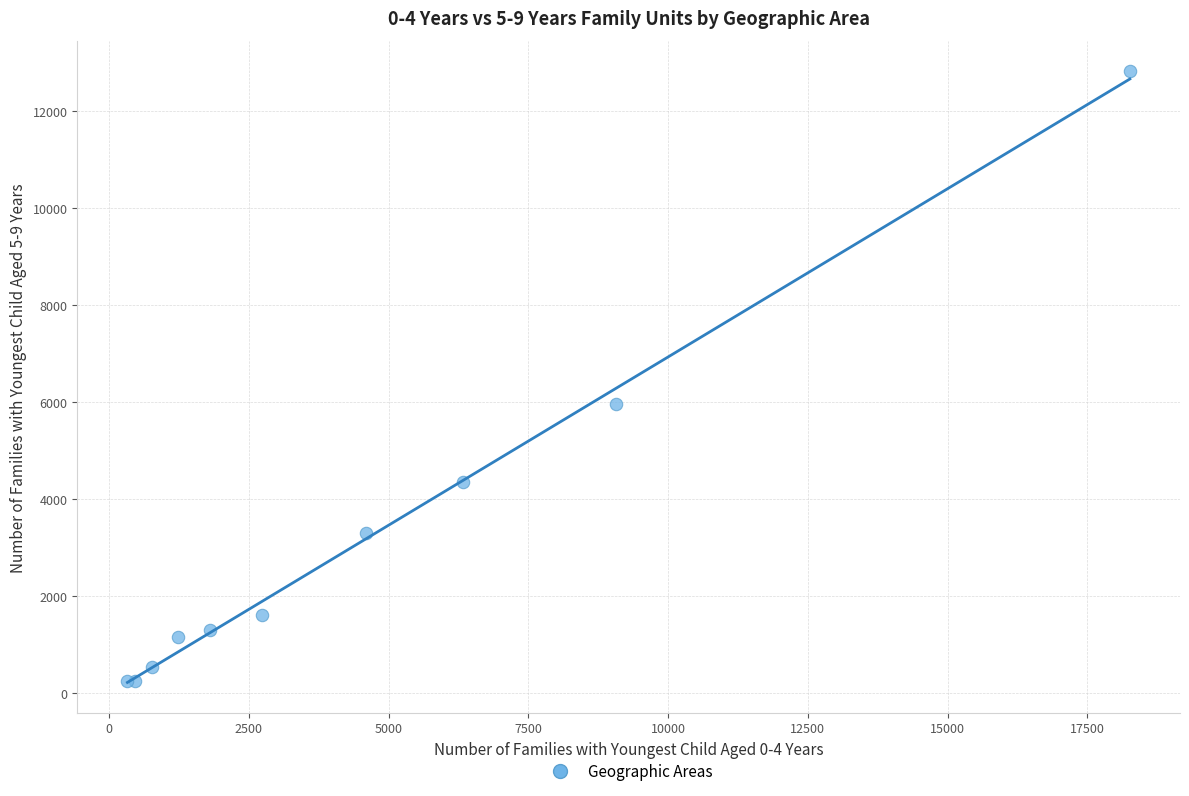

What Y value in the scatter plot is closest to 6536?

5975